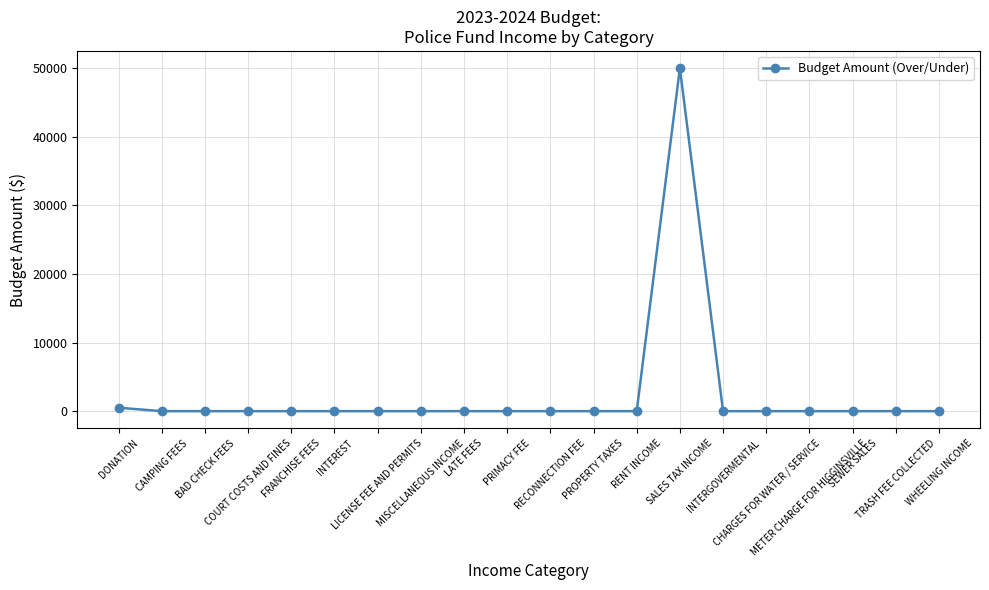

Reading right to left, extract all data points from this chart.

0	0	0	0	0	0	50000	0	0	0	0	0	0	0	0	0	0	0	0	500